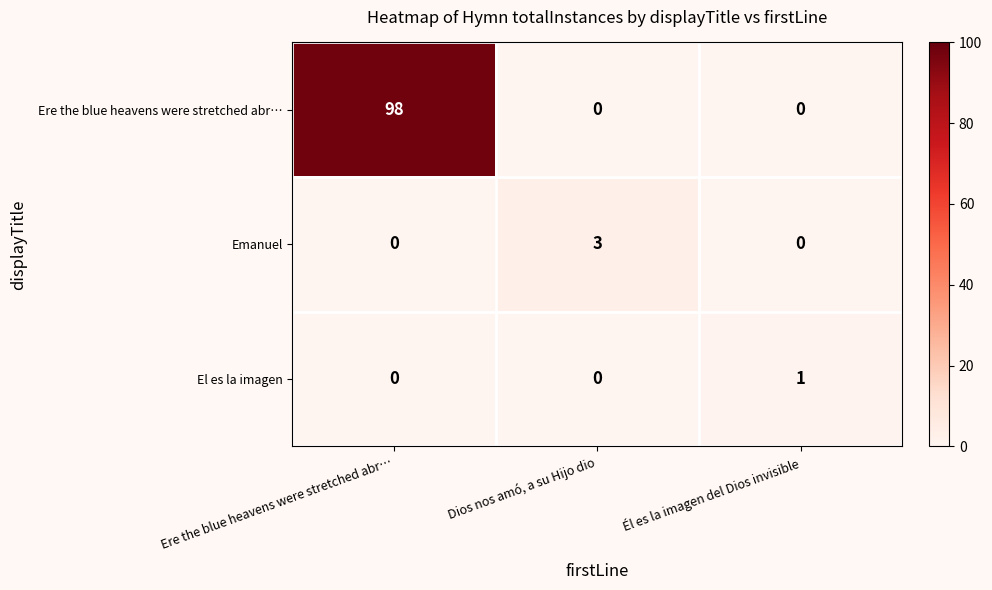

What is the sum of all Ere the blue heavens were stretched abr… values?

98